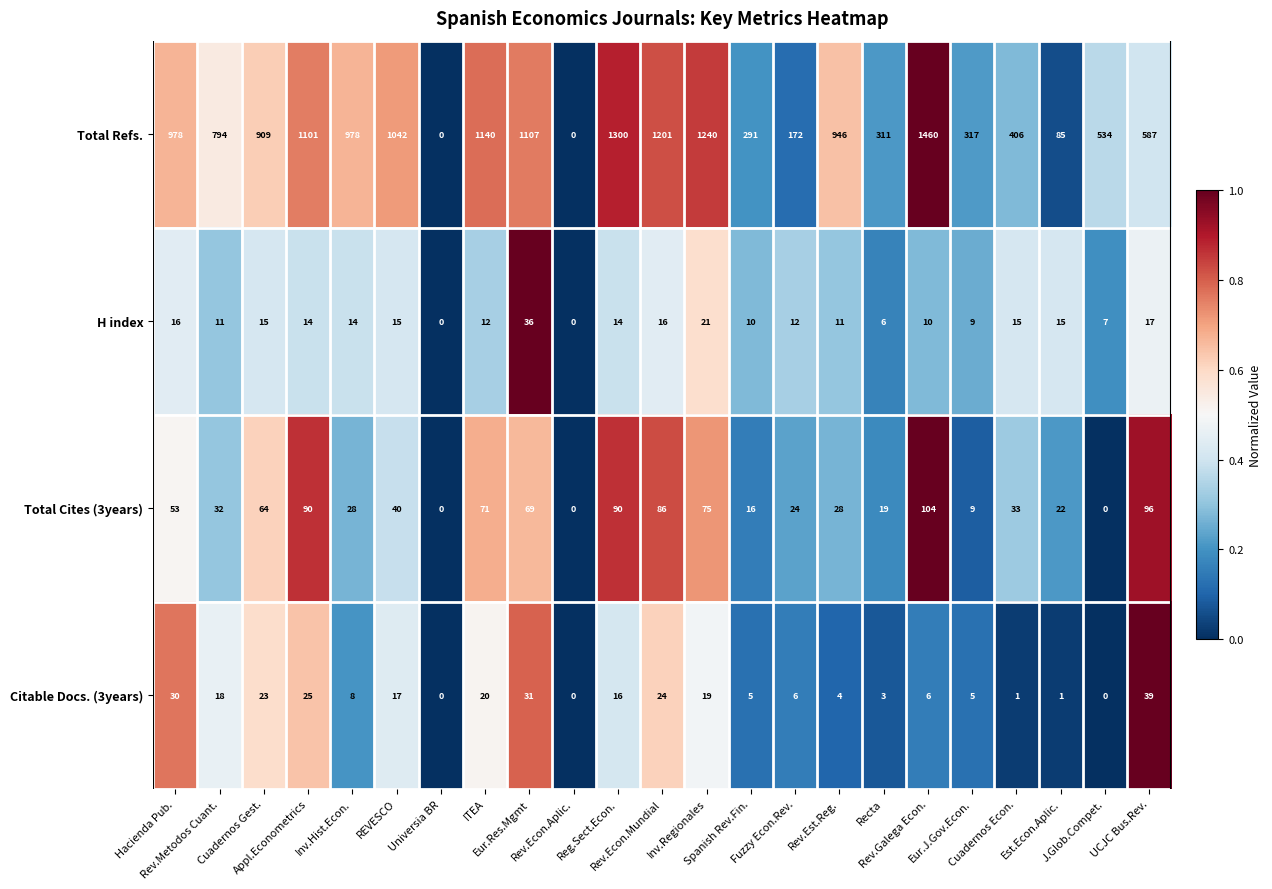

What is the average value of the Total Refs. series?

735